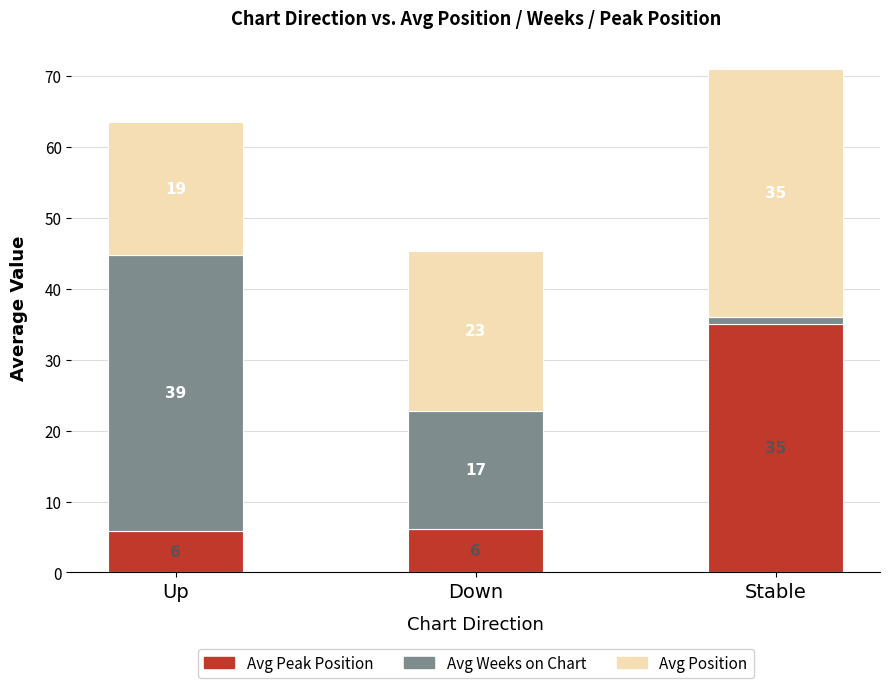

How many bars are there in total?

3